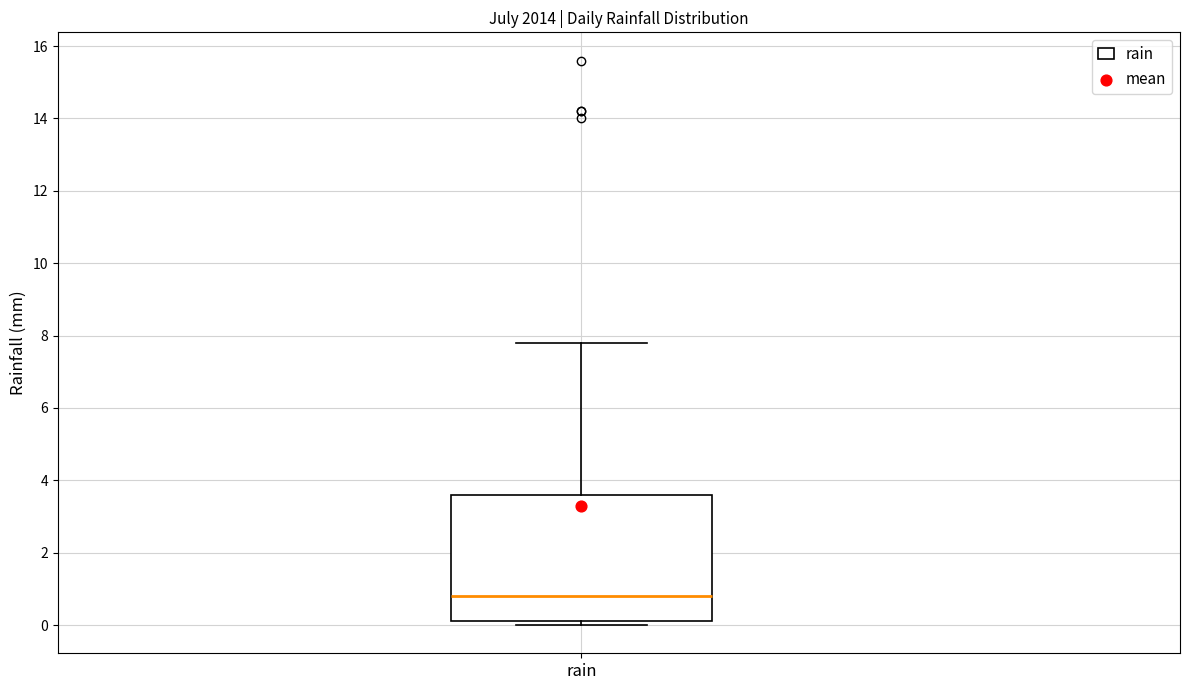

Where is the lower edge of the box for rain on the y-axis? The values are not printed on the chart, so give them approximately, as read against the axis.

0.2